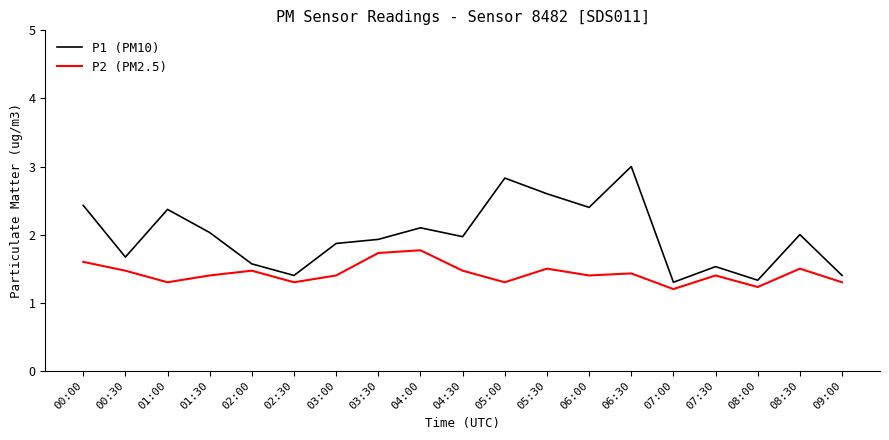

True or false: P1 (PM10) and P2 (PM2.5) cross at least once.

False